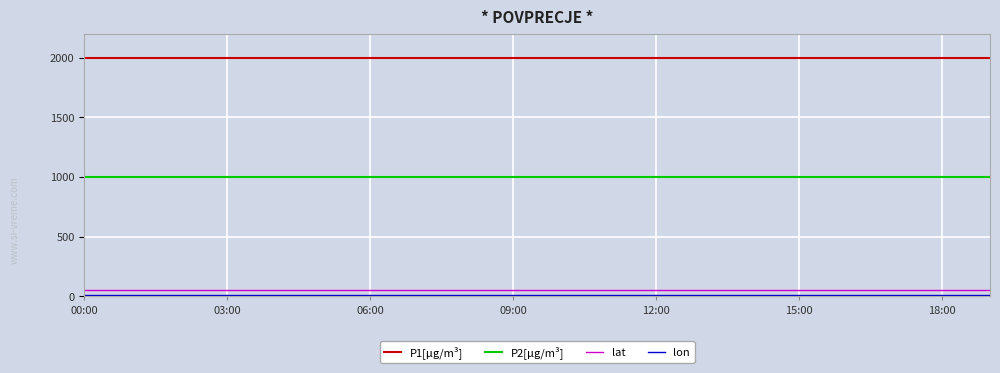

Which series has the largest total across all categories?

P1[µg/m³]